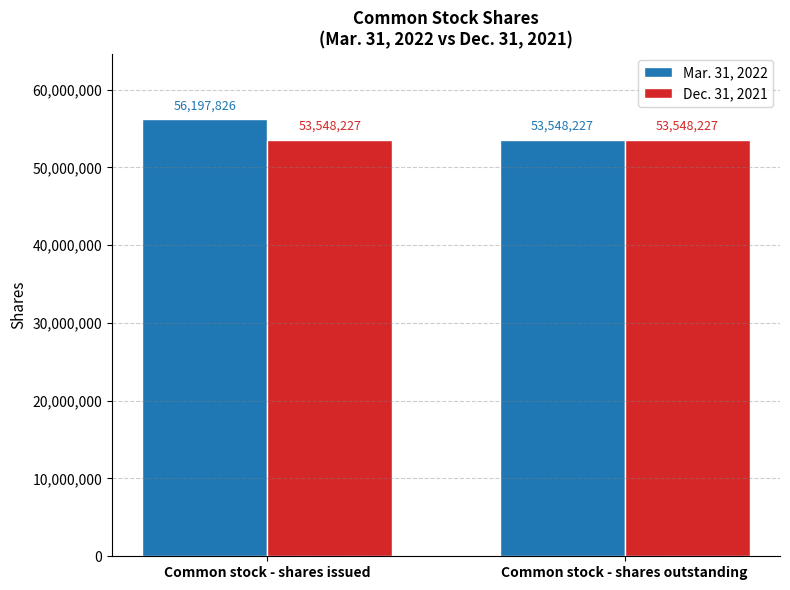

Which series has the widest spread of values?

Mar. 31, 2022